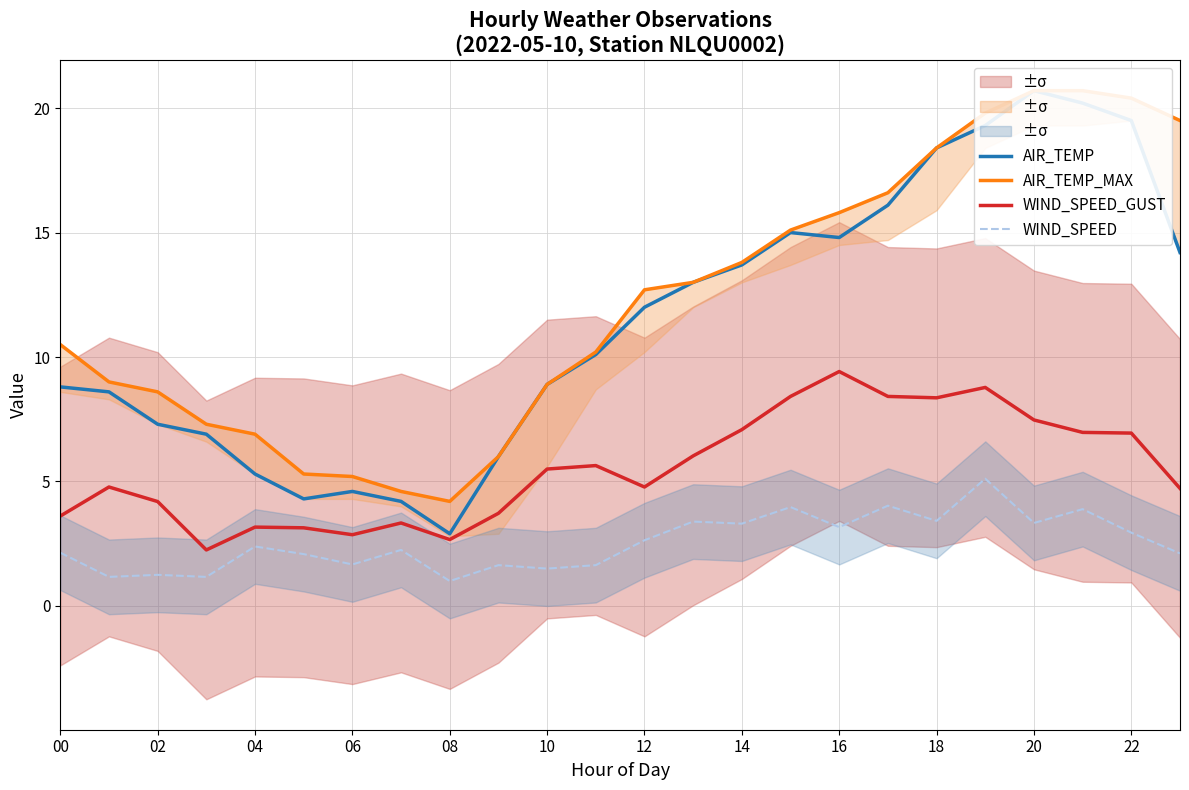

Is the value of WIND_SPEED at 12 greater than the value of WIND_SPEED_GUST at 20?

No